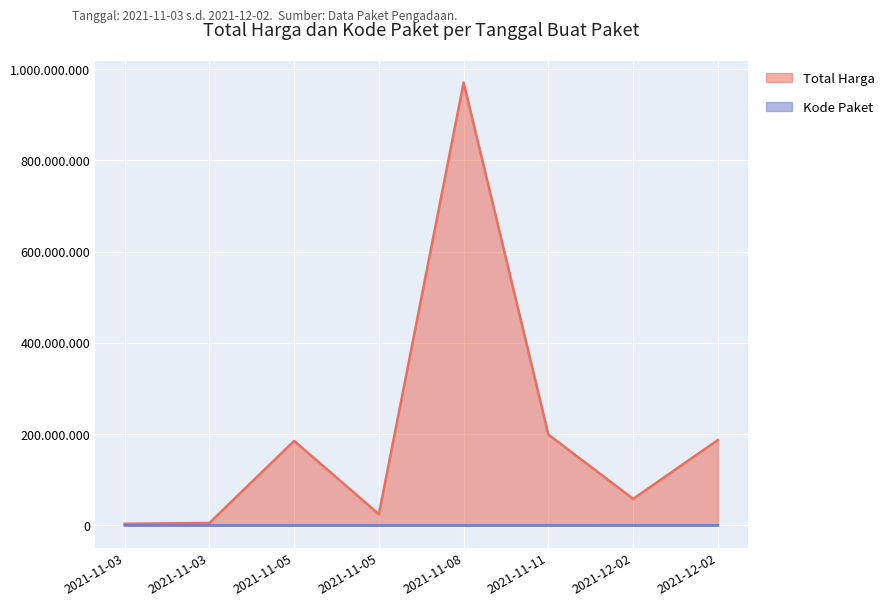

True or false: Kode Paket and Total Harga cross at least once.

False